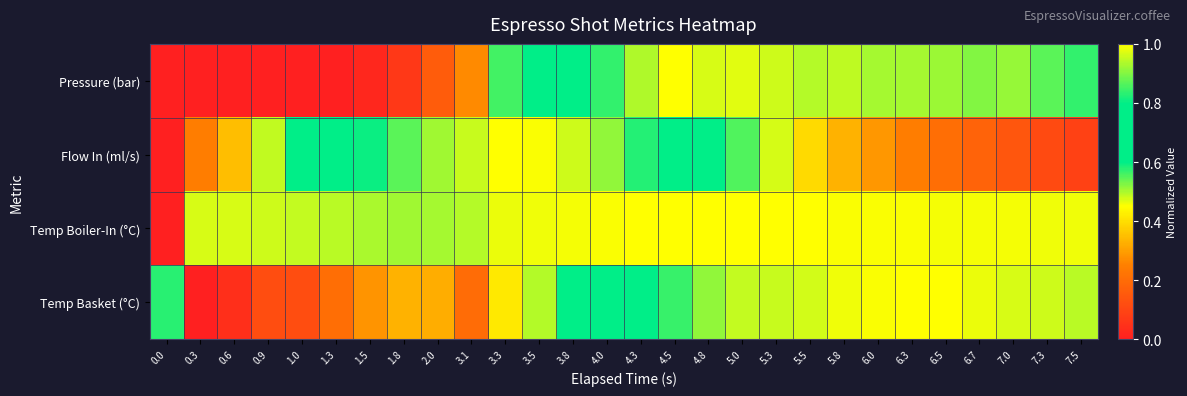

Which series has the largest range (max minus min)?

Pressure (bar)